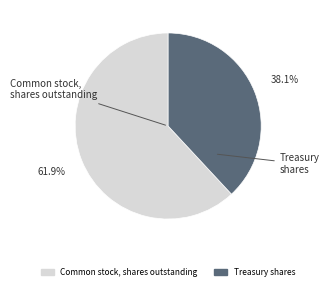

What portion of the pie excludes Treasury shares?

61.9%